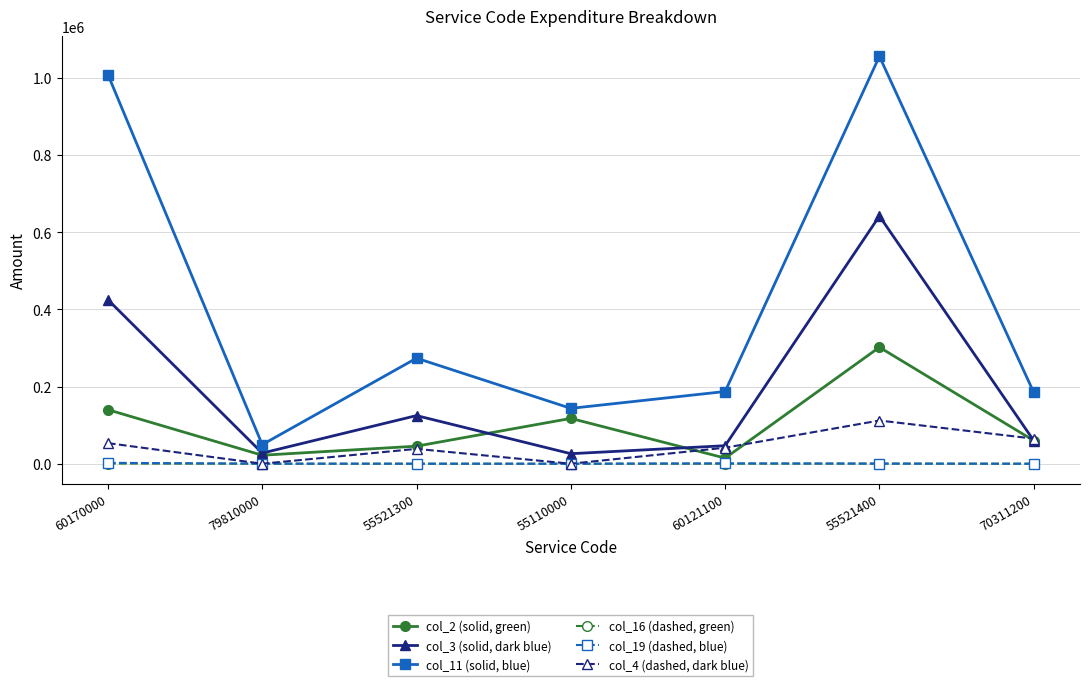

At which category does col_3 (solid, dark blue) reach its first local valley?

79810000